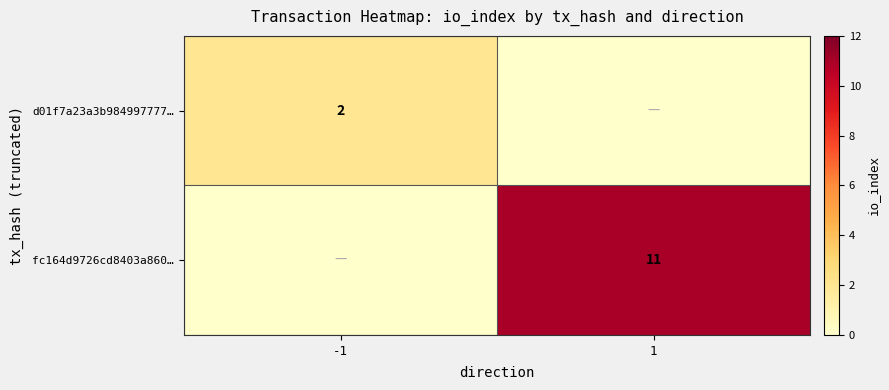

Is the value of d01f7a23a3b984997777… at -1 greater than the value of fc164d9726cd8403a860… at 1?

No